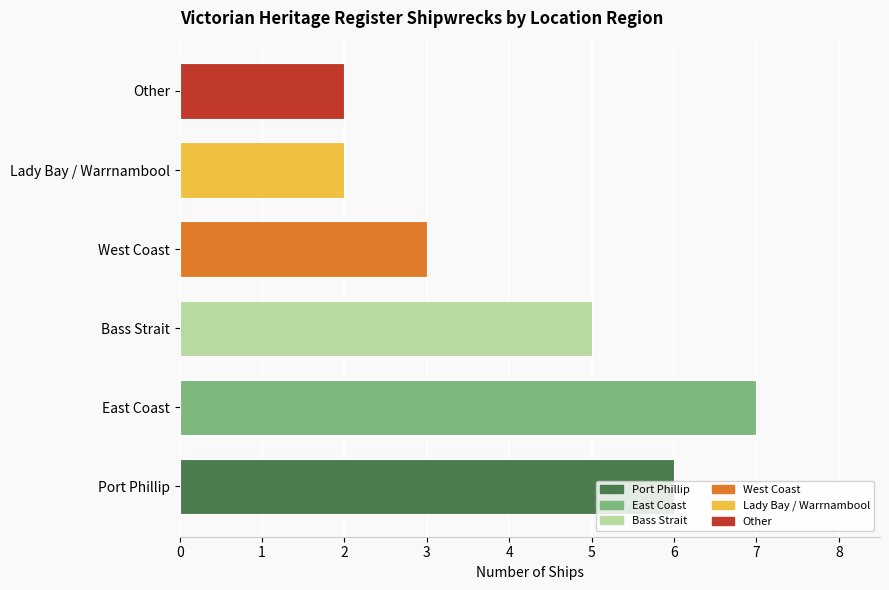

What is the average value?

4